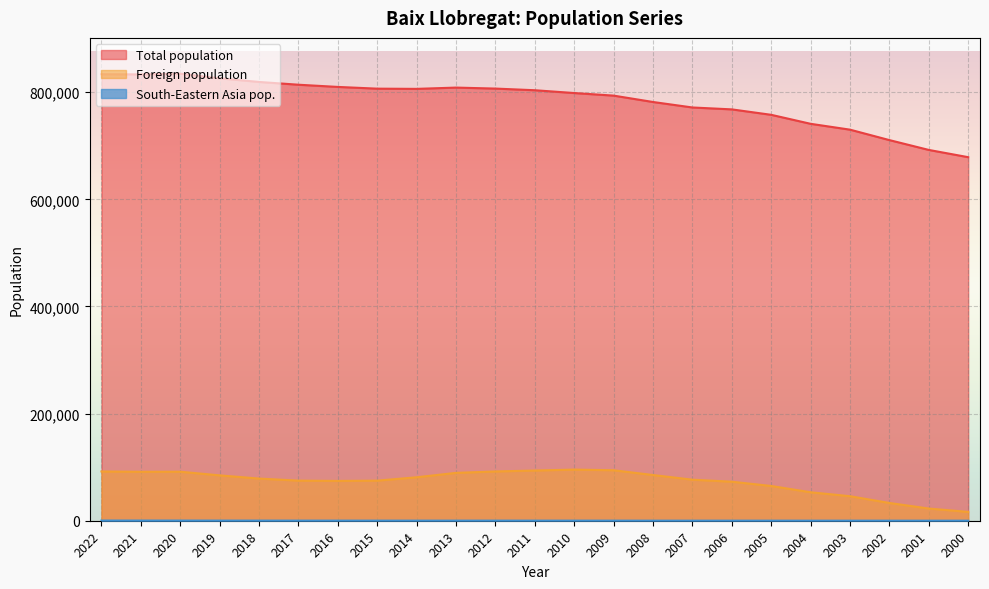

Is it true that Foreign population equals 37784 at 2008?

False